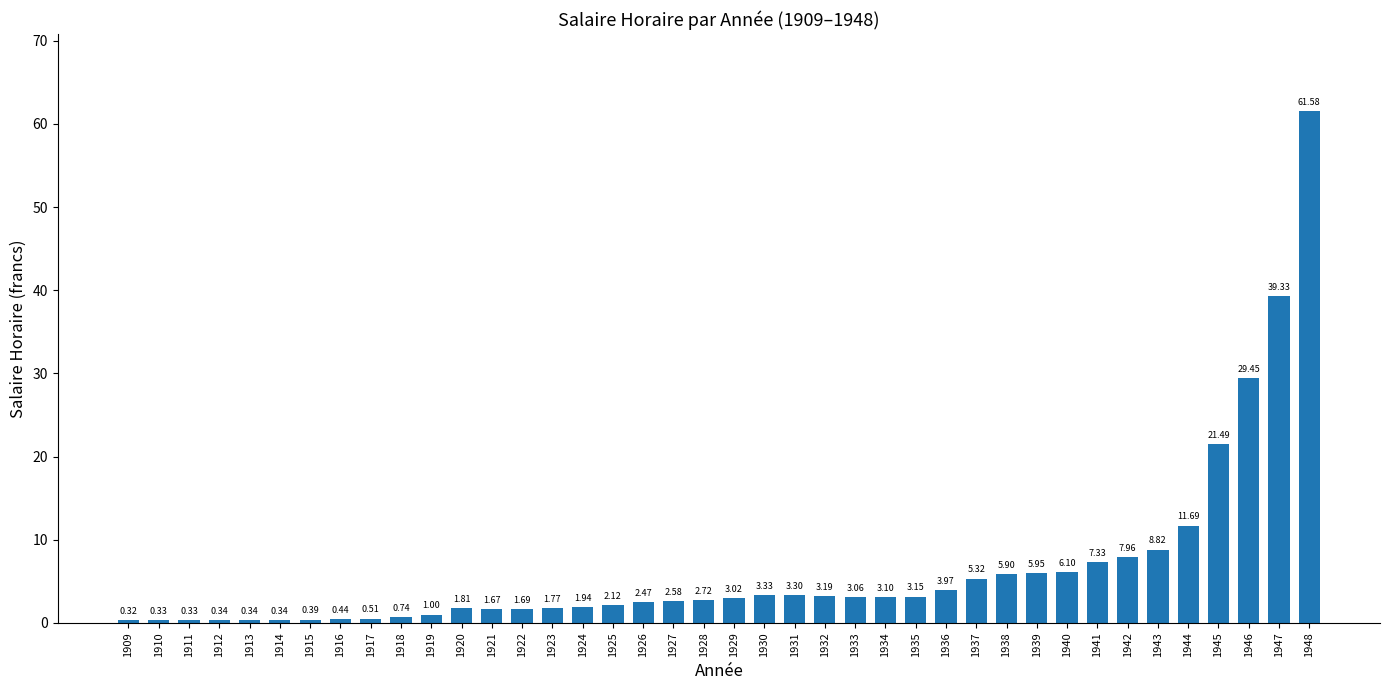

How many categories are shown in the chart?

40